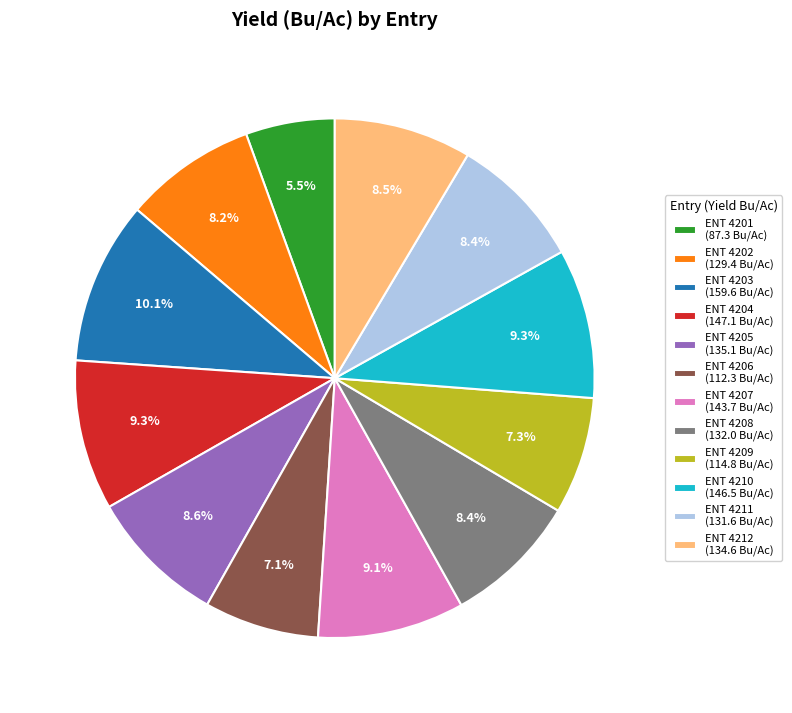

How many slices are in this pie chart?

12